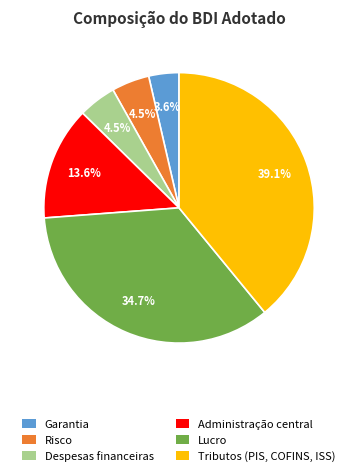

To the nearest percent, what portion does Lucro represent?

35%